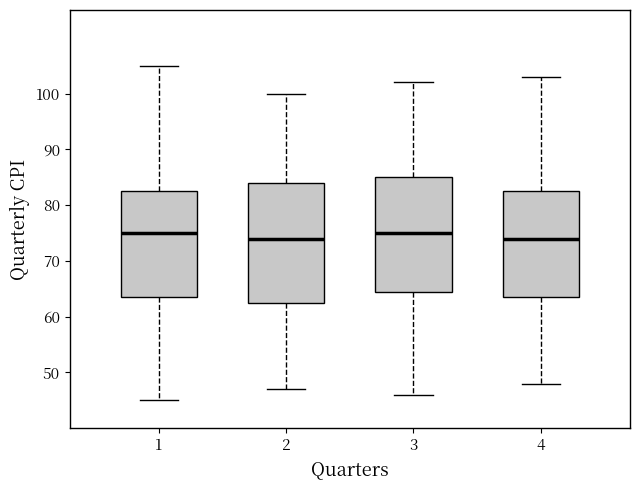

Where does the lower whisker of the box at x = 1 end on the y-axis? The values are not printed on the chart, so give them approximately, as read against the axis.

45